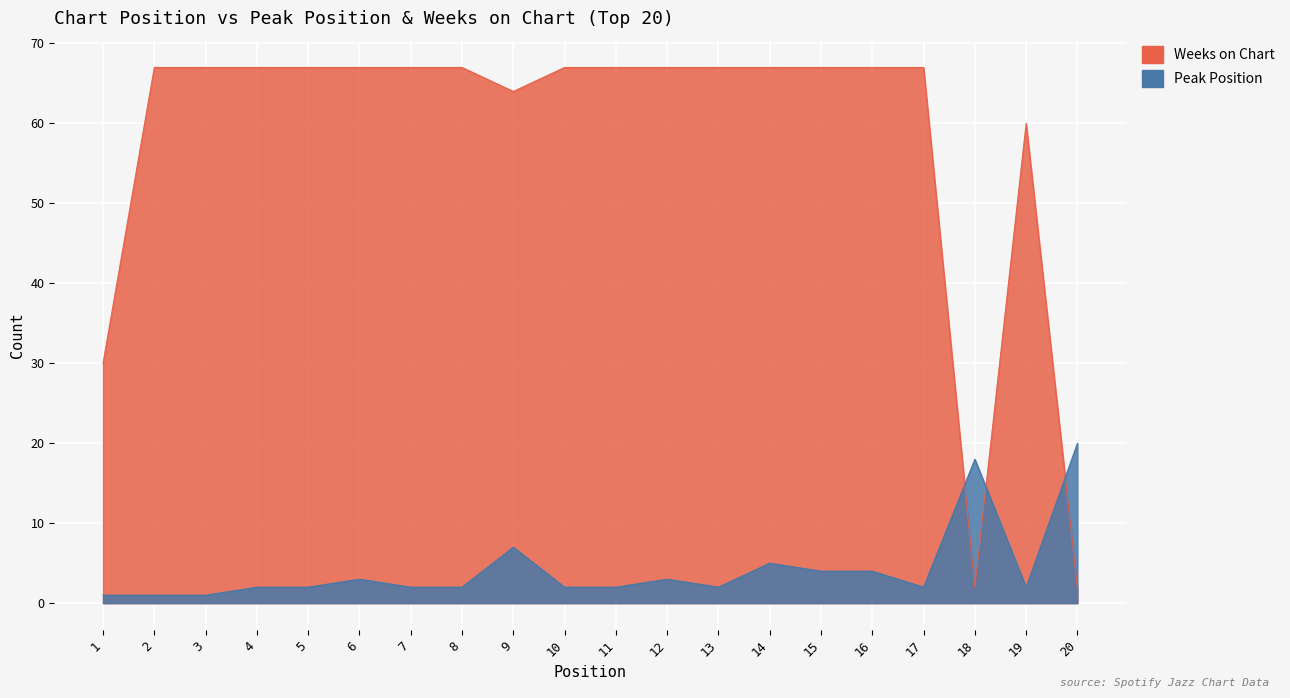

Rank the series by their maximum value, from lowest to highest.

Peak Position, Weeks on Chart